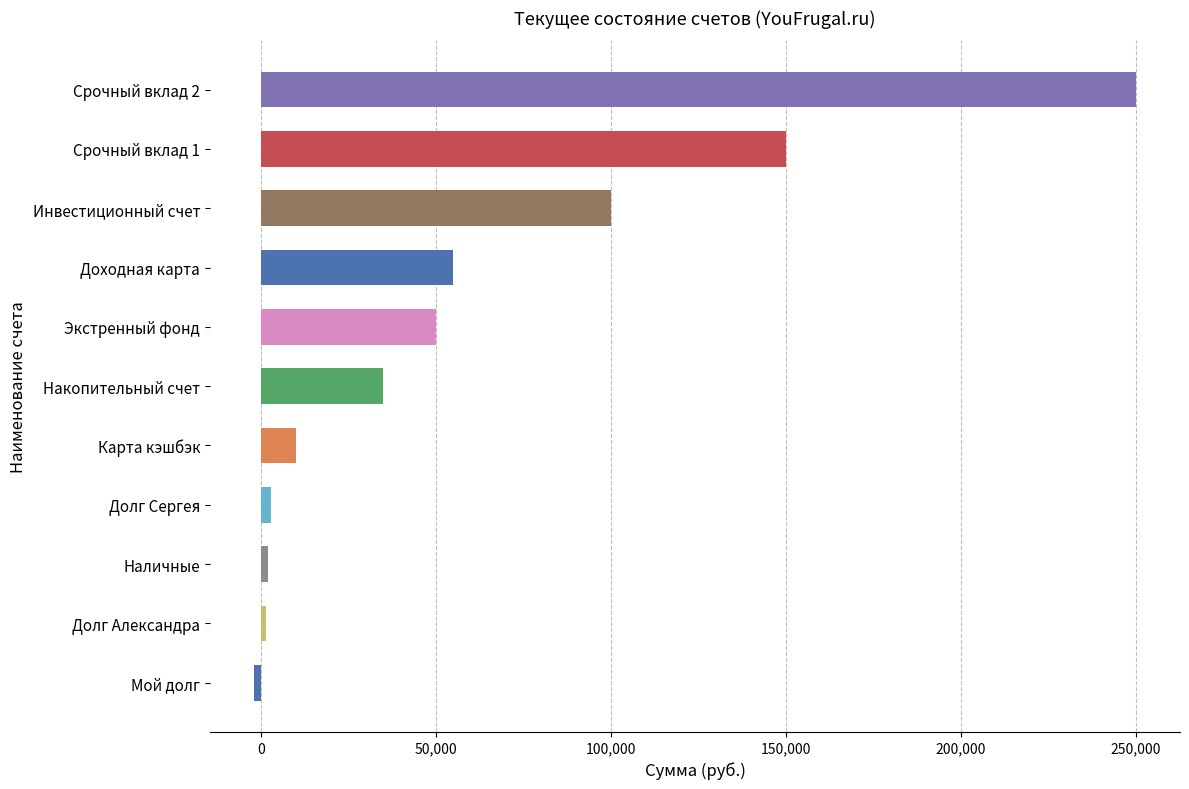

The chart shows a value of 35000 at Накопительный счет. True or false?

True